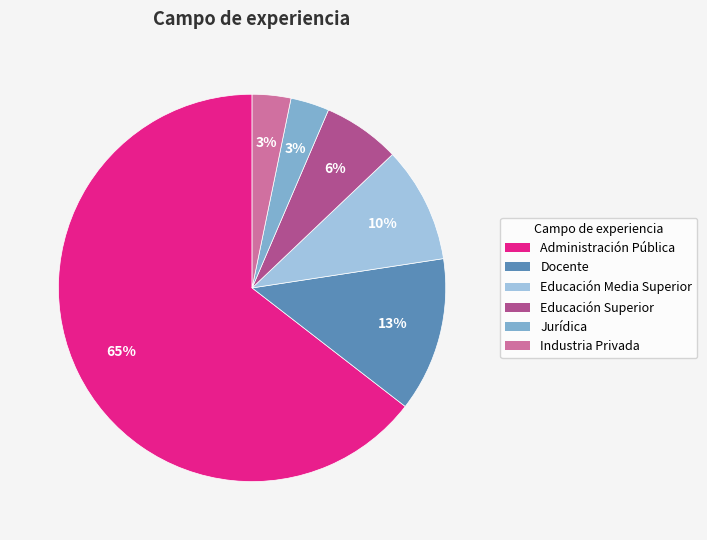

Is it true that Administración Pública is 53% of the pie?

False